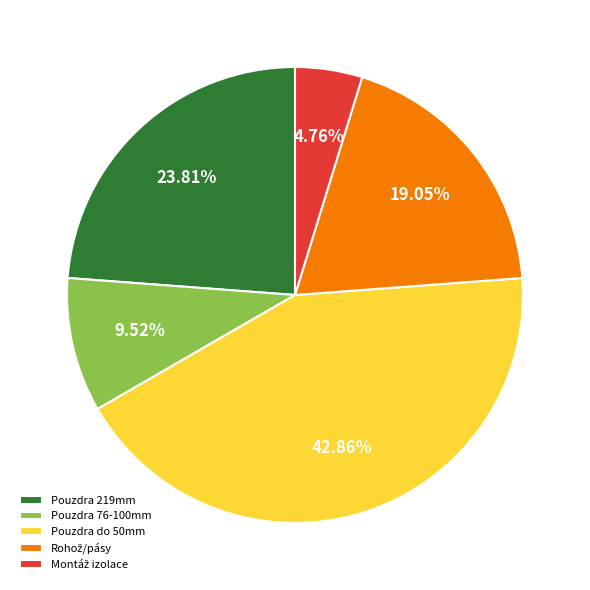

Does any single category account for the majority?

No